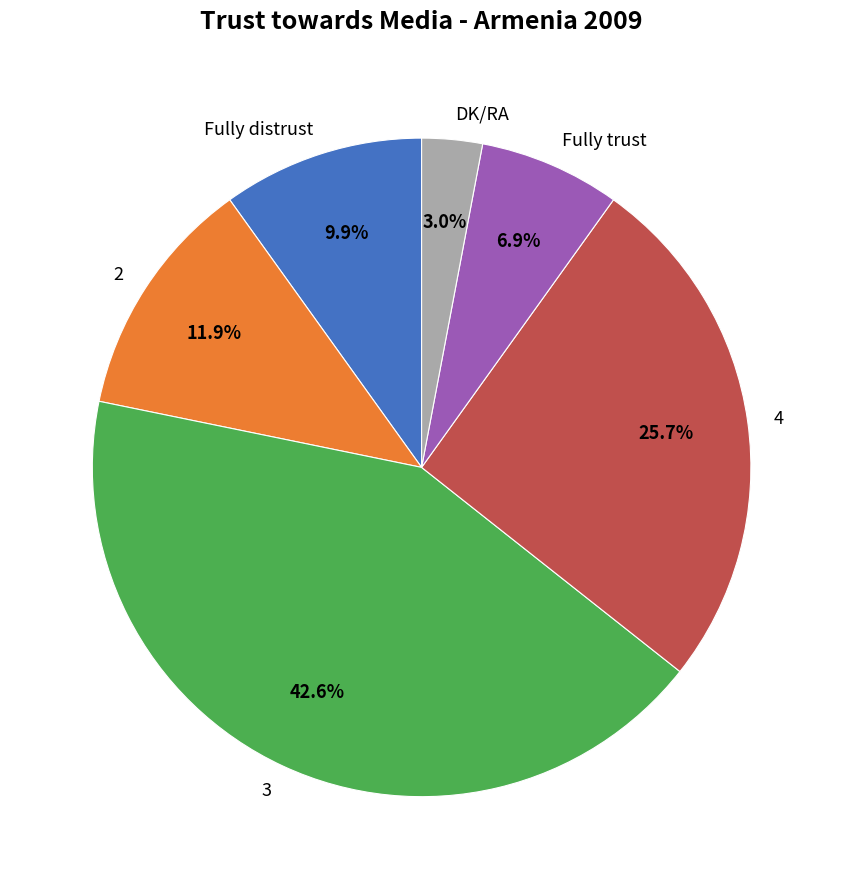

How many segments does this pie chart have?

6